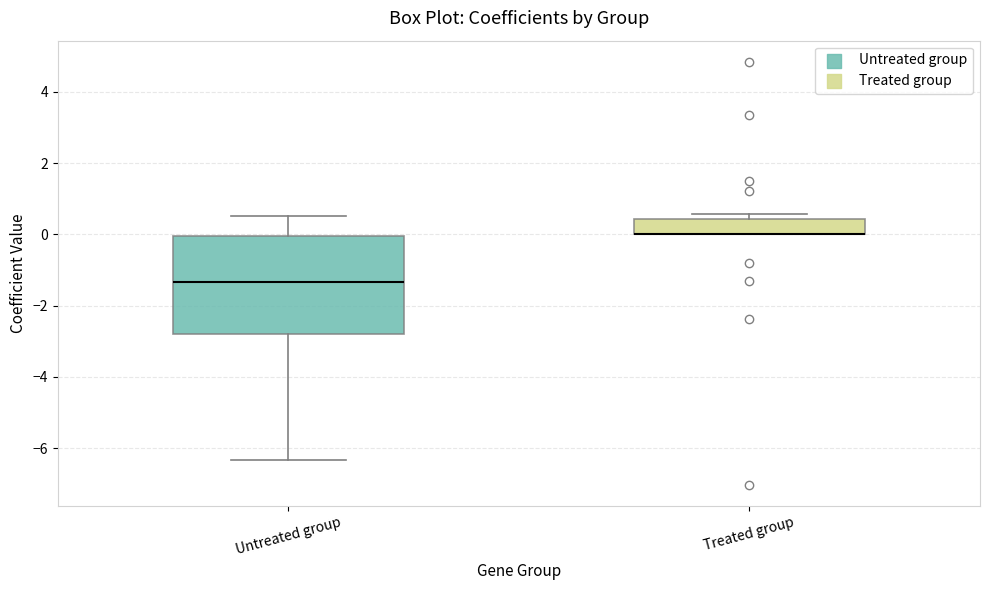

Reading left to right, transcribe this box plot: for each box, give where its median line is, the range the box spans, and where its two whiskers end, as read against the y-axis. The values are not printed on the chart, so give them approximately, as read against the axis.

Untreated group: median -1.4, box -2.8 to 0.0, whiskers -6.4 to 0.6
Treated group: median 0.0 (drawn on the box's lower edge), box 0.0 to 0.4, whiskers 0.0 to 0.6